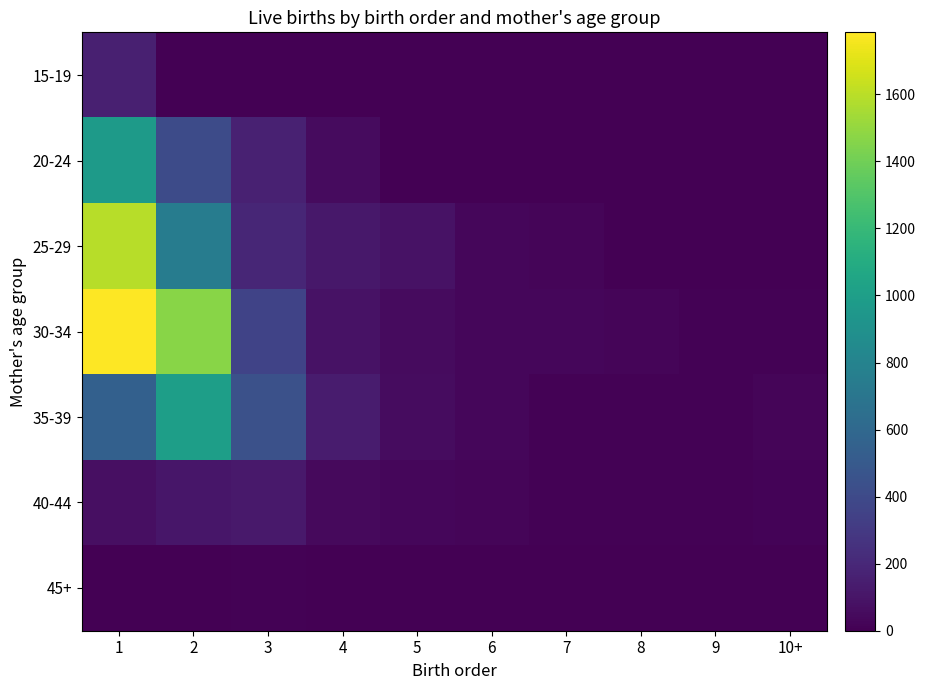

Reading left to right, transcribe all the data shown in this chart.

15-19: 1=155	2=5	3=0	4=0	5=0	6=0	7=0	8=0	9=0	10+=0
20-24: 1=973	2=405	3=164	4=54	5=5	6=1	7=0	8=0	9=1	10+=0
25-29: 1=1594	2=751	3=192	4=117	5=86	6=34	7=21	8=0	9=1	10+=0
30-34: 1=1785	2=1467	3=356	4=86	5=53	6=30	7=34	8=24	9=12	10+=9
35-39: 1=548	2=1002	3=441	4=139	5=57	6=30	7=12	8=13	9=11	10+=21
40-44: 1=73	2=108	3=121	4=43	5=28	6=22	7=10	8=9	9=9	10+=18
45+: 1=4	2=3	3=10	4=1	5=0	6=1	7=0	8=0	9=0	10+=1